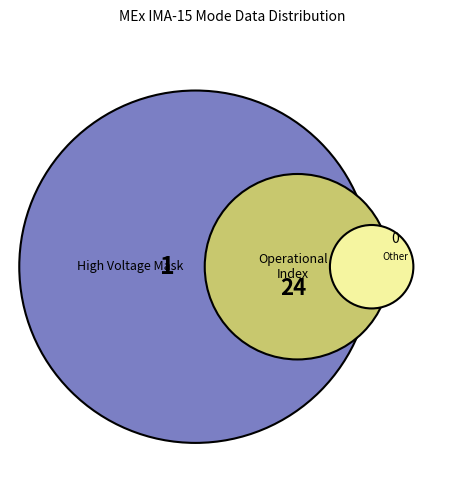

Which slice is the largest?

Operational Index